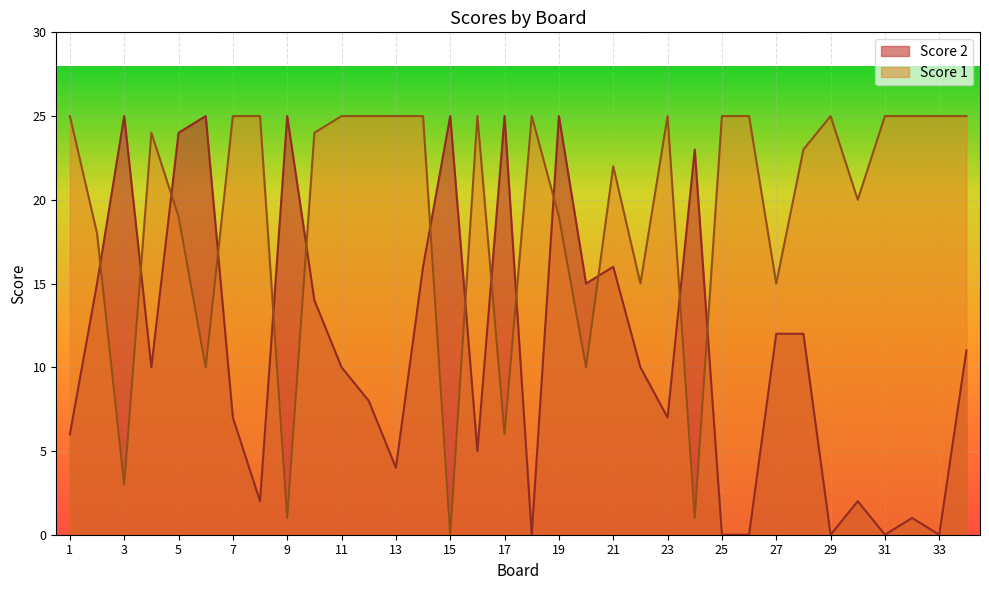

At 26, list the series in order from largest to smallest.

Score 1, Score 2